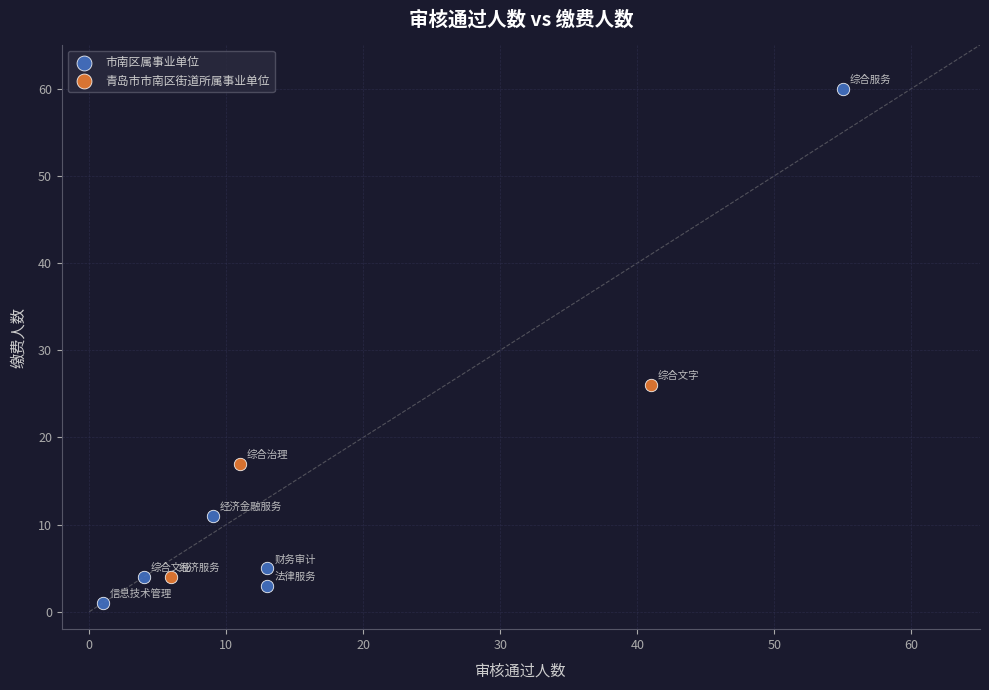

Which series reaches the maximum Y coordinate?

市南区属事业单位